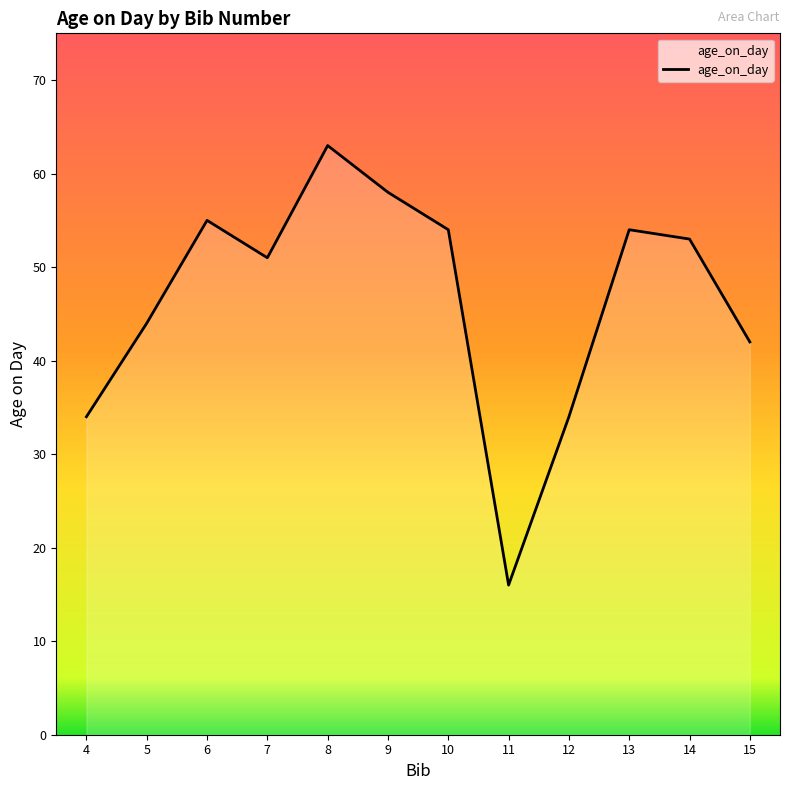

What is the smallest value displayed?

16